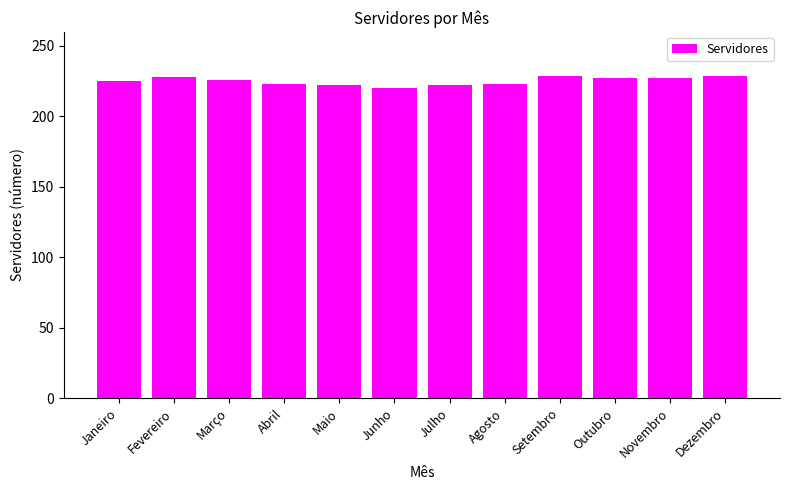

What is the maximum value shown in the chart?

229